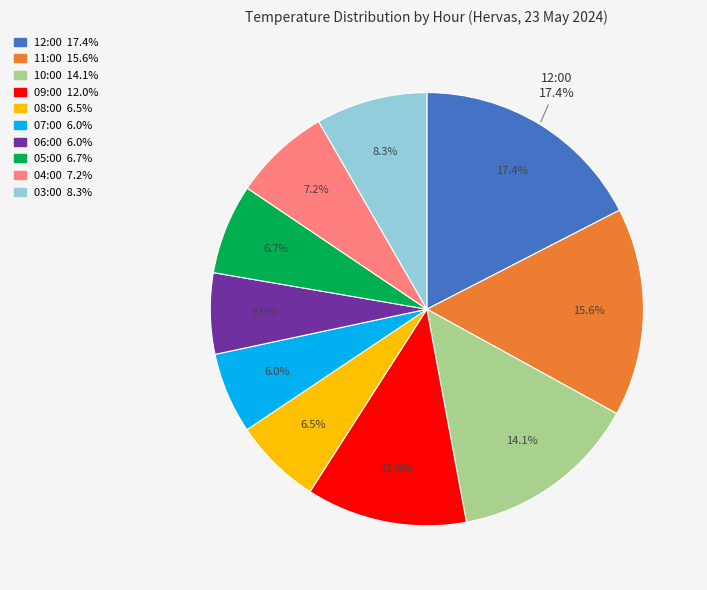

What is the change in value from 12:00 to 09:00?

-5.5